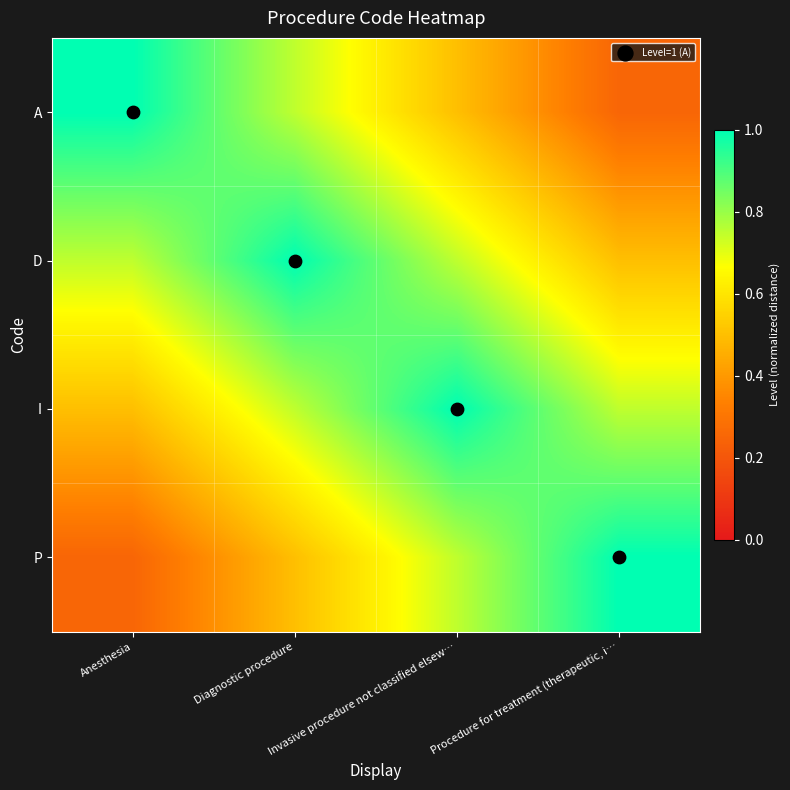

Which series changed the most between Anesthesia and Procedure for treatment (therapeutic, i…?

A